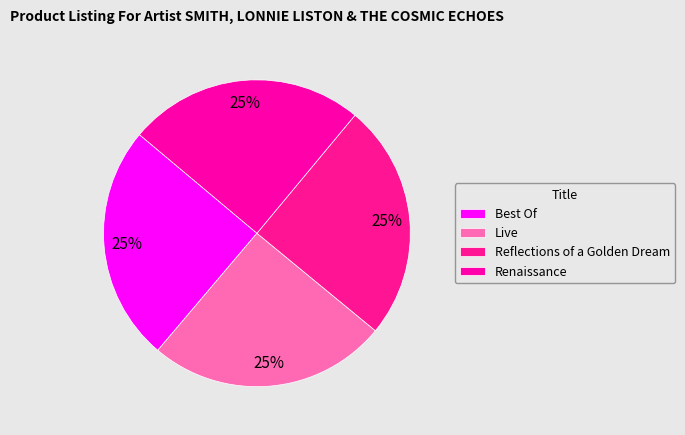

The Reflections of a Golden Dream slice represents 25% of the pie. True or false?

True